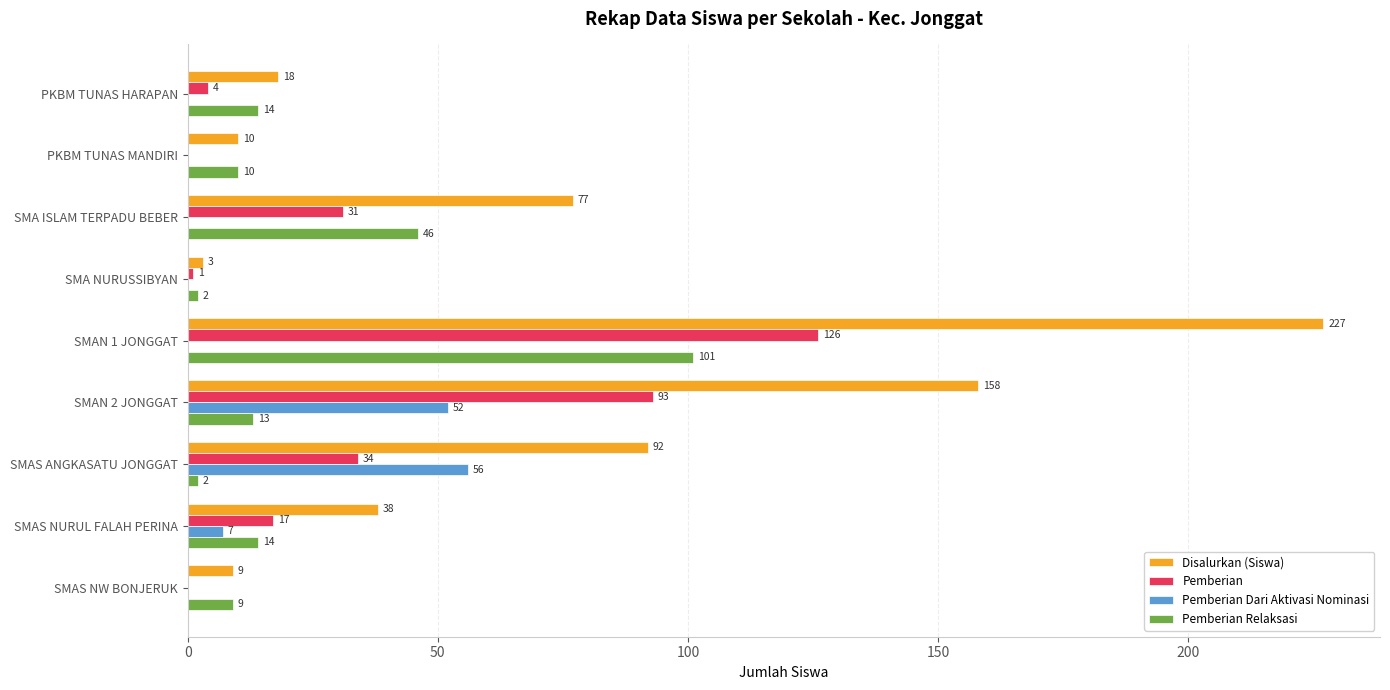

What is the maximum value shown in the chart?

227